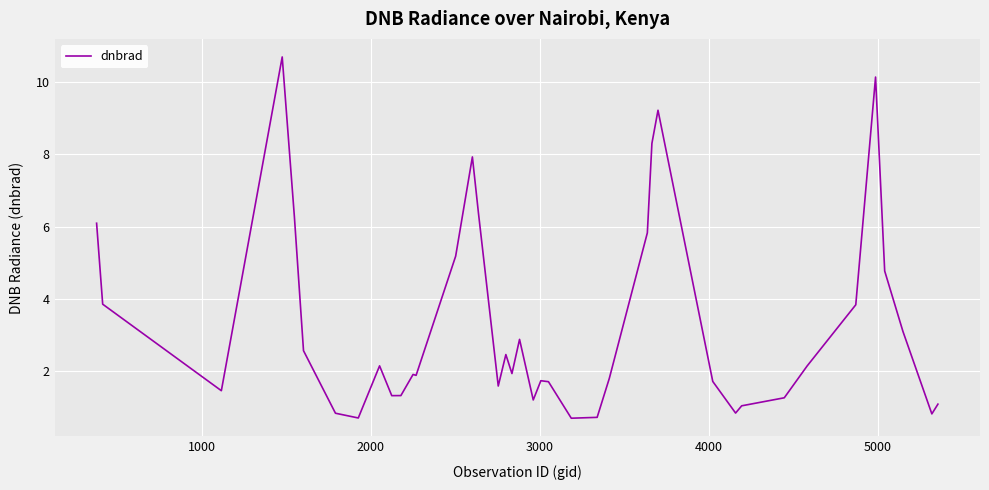

What is the difference between the maximum and minimum values?

10.0